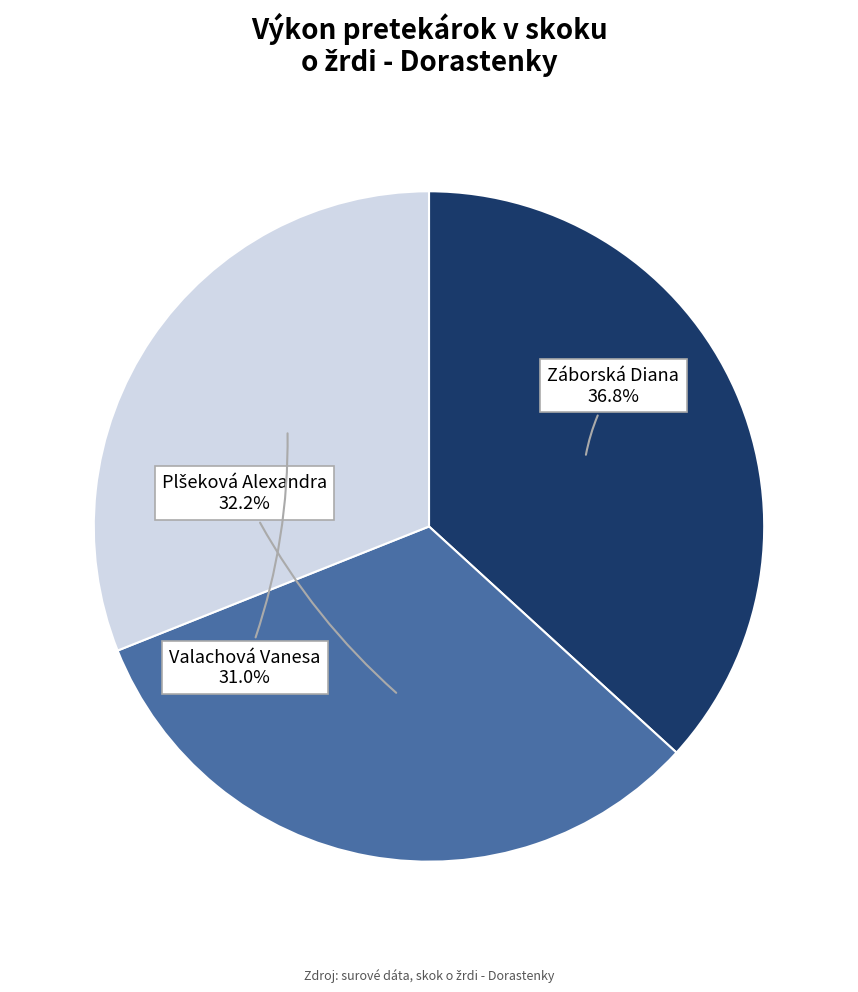

Is there any slice that represents more than half of the pie?

No